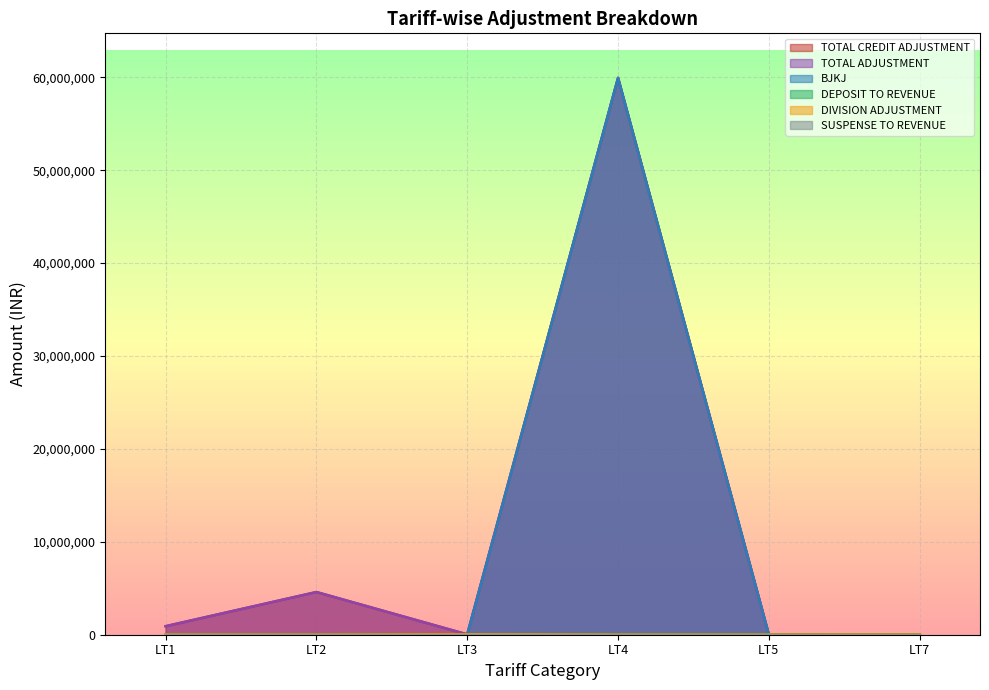

At which category is the sum across all series the highest?

LT4